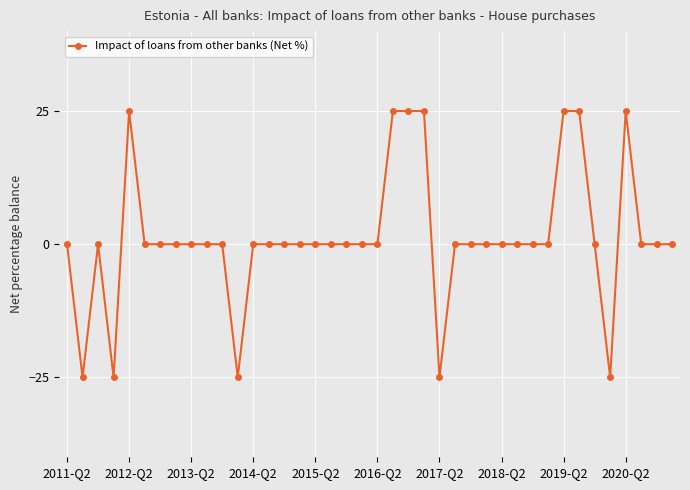

What is the difference between the maximum and minimum values?

50